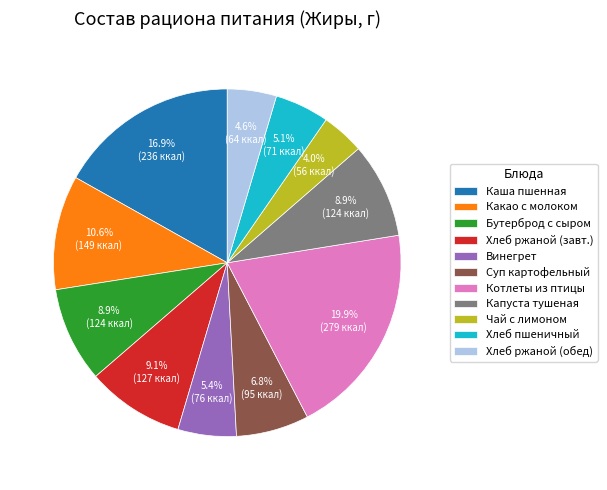

Which slice is the smallest?

Чай с лимоном